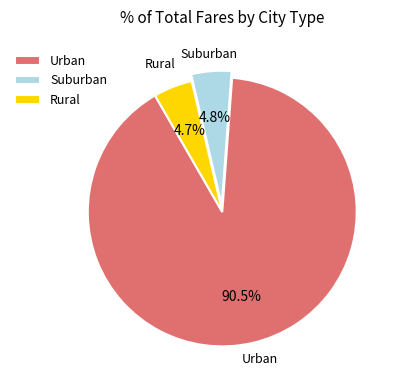

Is there any slice that represents more than half of the pie?

Yes